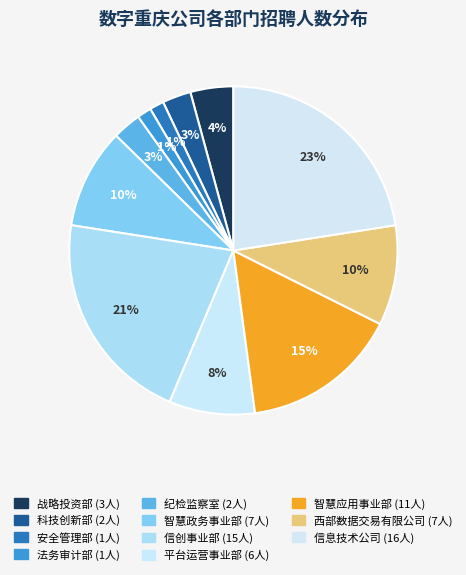

How many slices are in this pie chart?

11